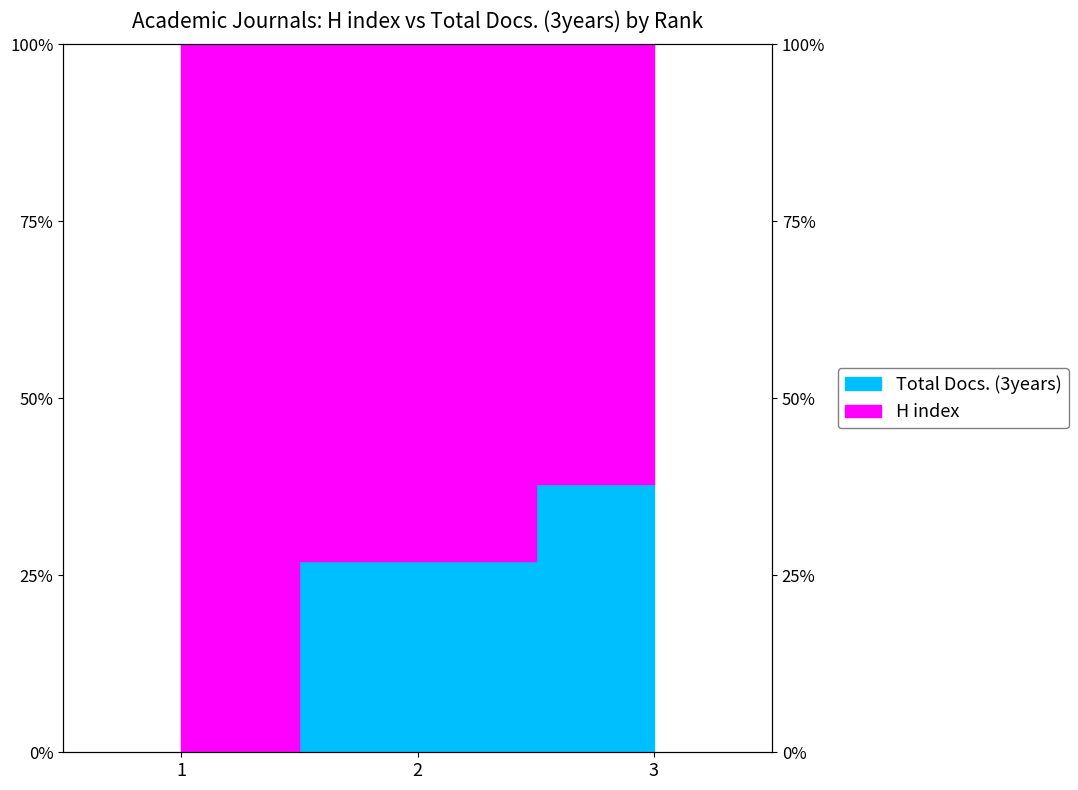

What is the sum of all values?

65.0